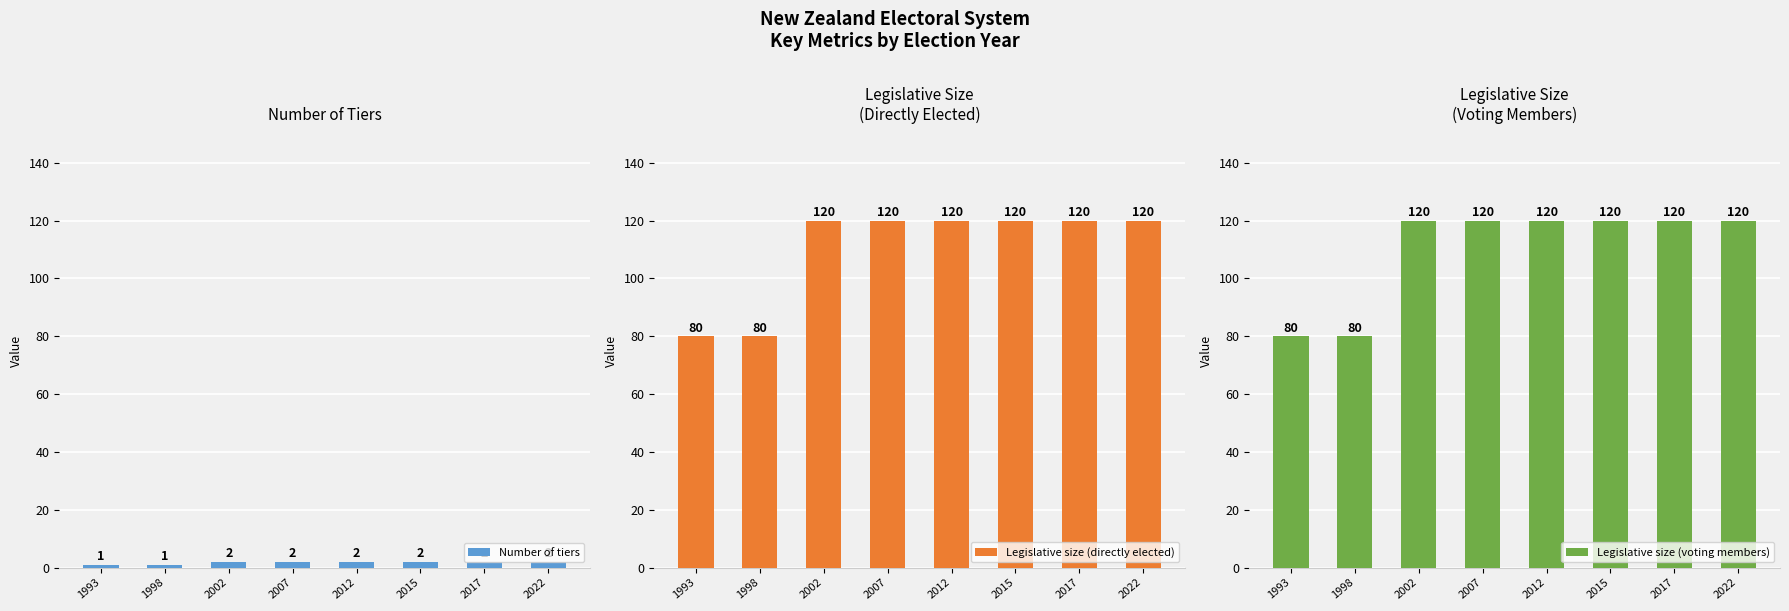

Is it true that Number of tiers equals 0 at 1998?

False